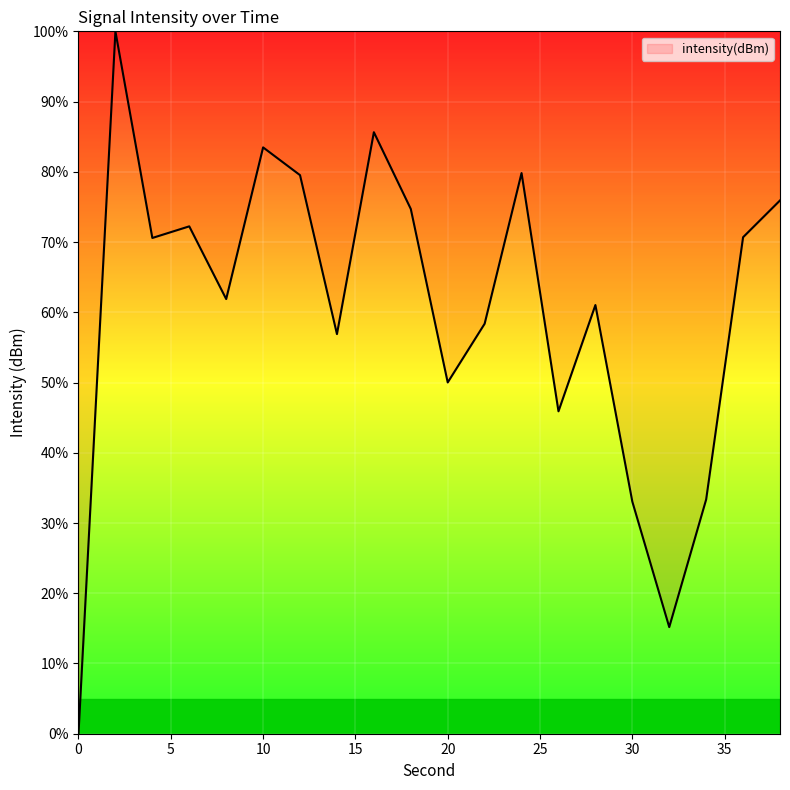

What is the difference between the maximum and minimum values?

100.0